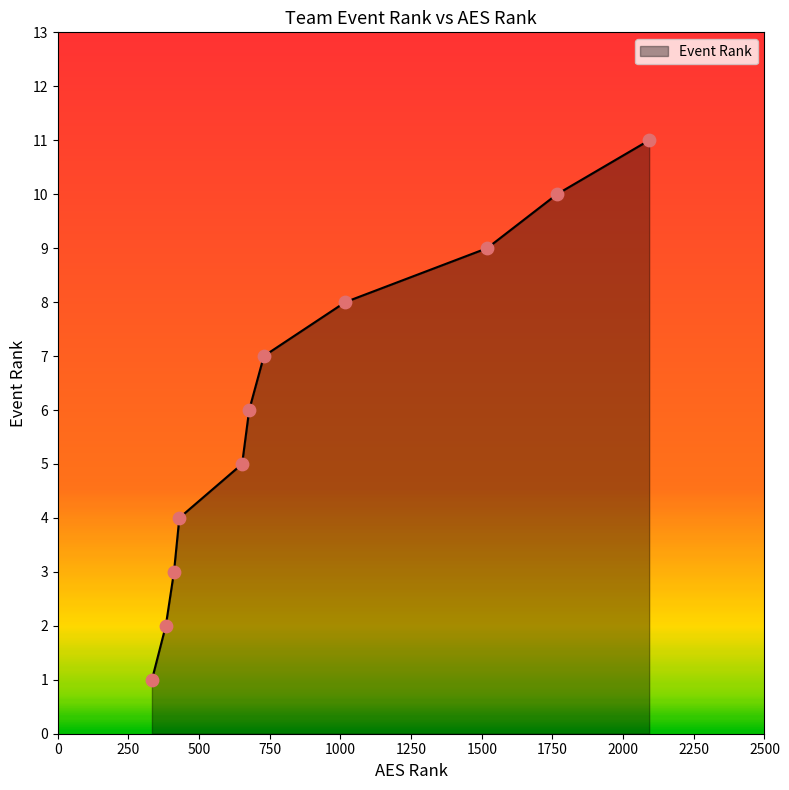

What is the greatest value displayed?

11